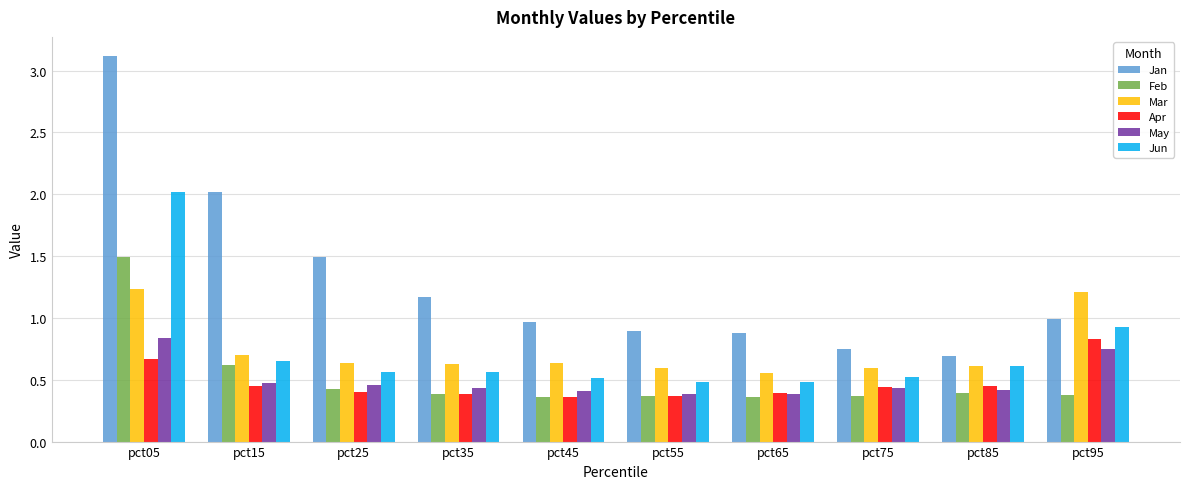

At pct95, list the series in order from largest to smallest.

Mar, Jan, Jun, Apr, May, Feb